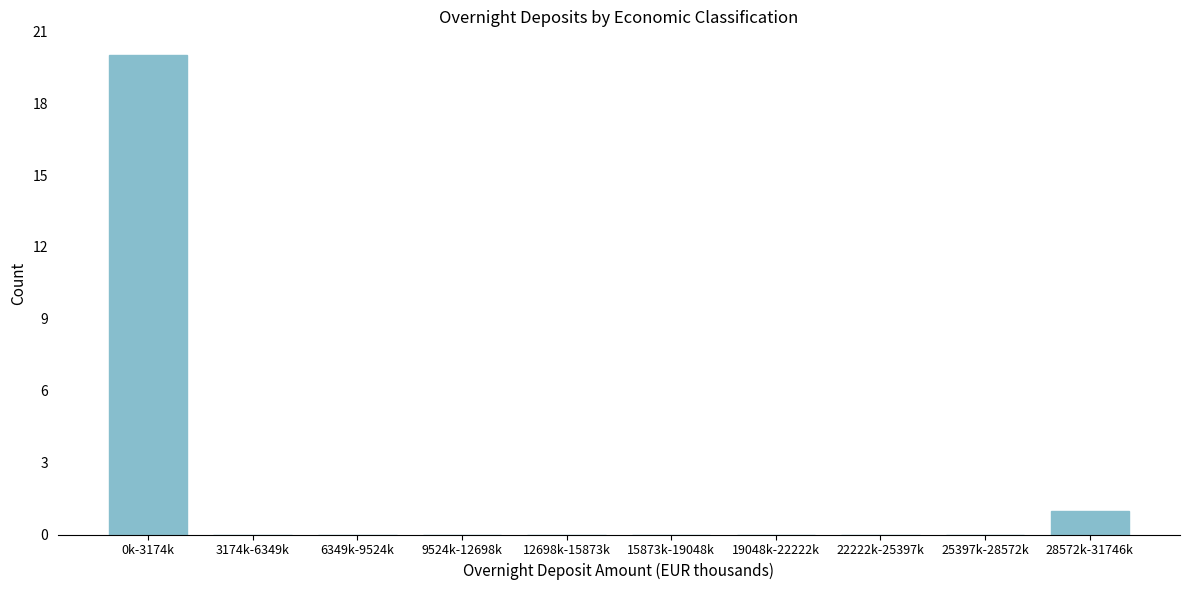

Reading left to right, what are all the values shown in this chart?

0k-3174k=20	3174k-6349k=0	6349k-9524k=0	9524k-12698k=0	12698k-15873k=0	15873k-19048k=0	19048k-22222k=0	22222k-25397k=0	25397k-28572k=0	28572k-31746k=1